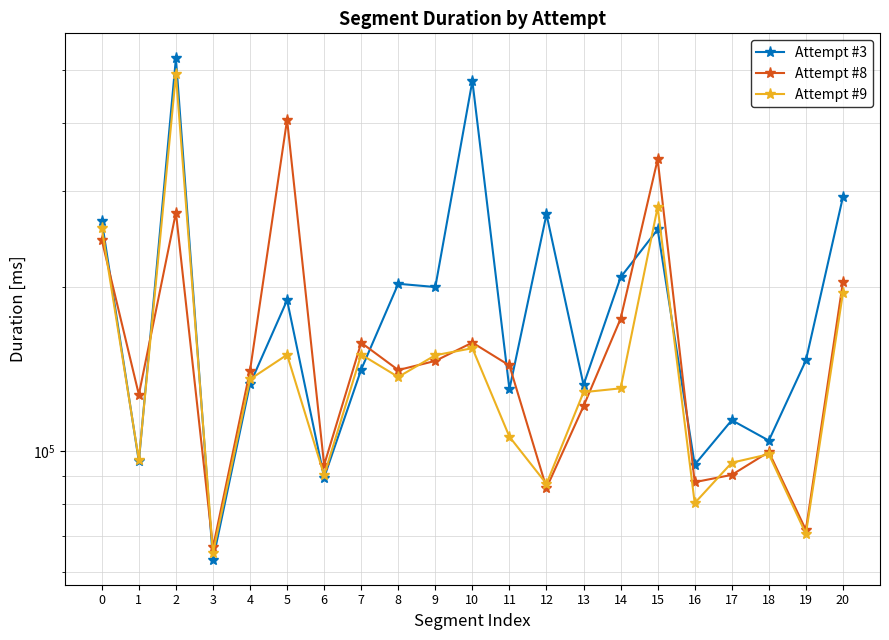

The Attempt #8 series shows 175014 at 14. True or false?

True